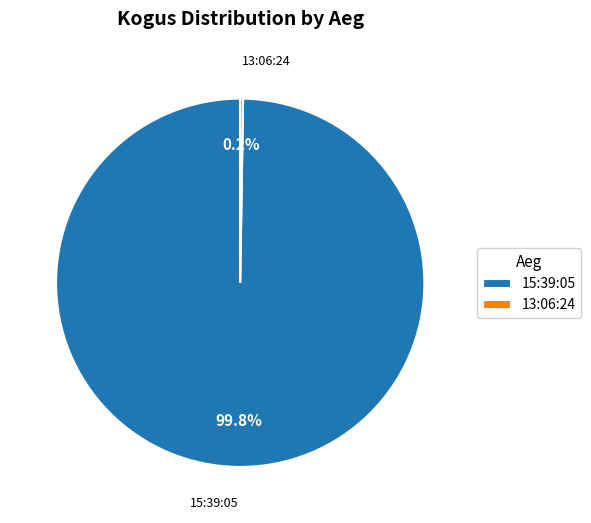

What is the largest slice in the pie chart?

15:39:05